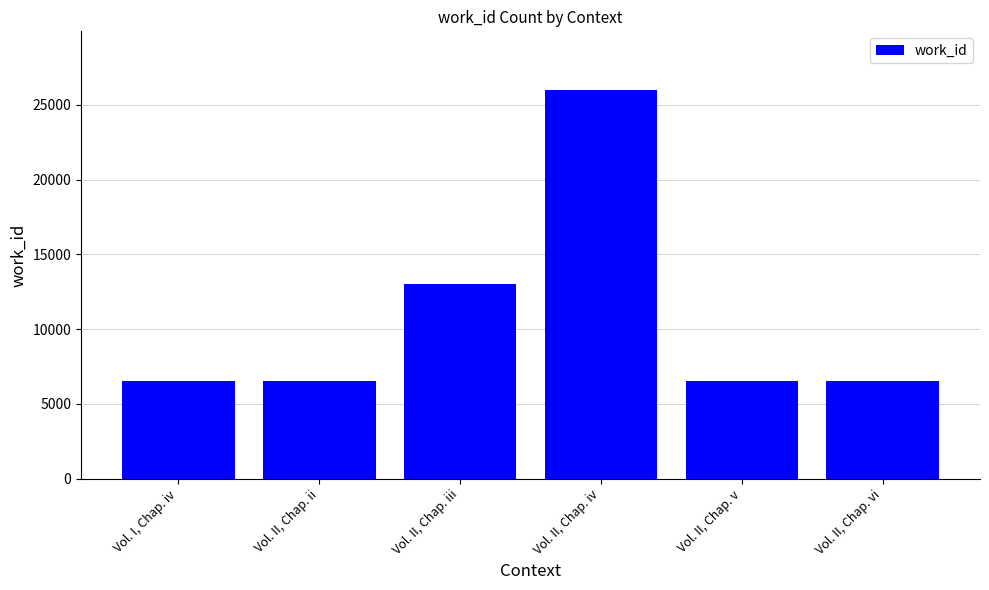

How many values are between 6506 and 13012?

5